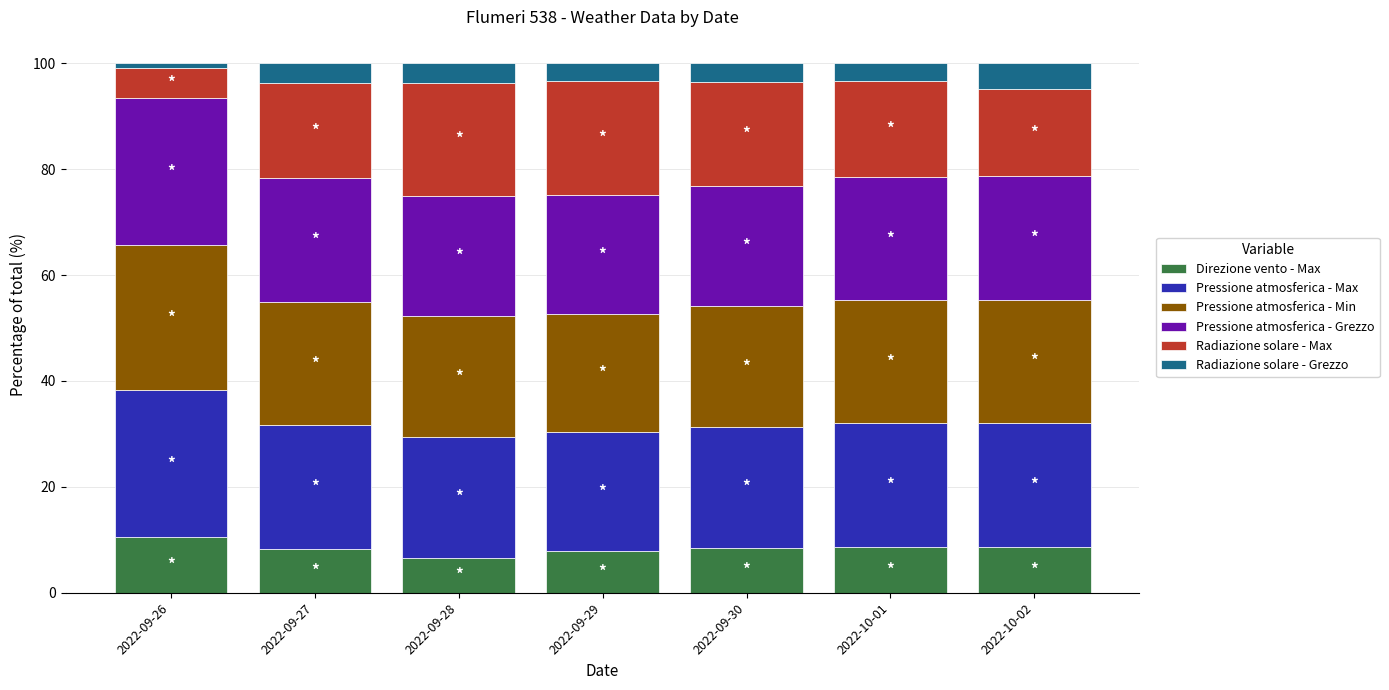

What is the maximum value for Direzione vento - Max?

10.5